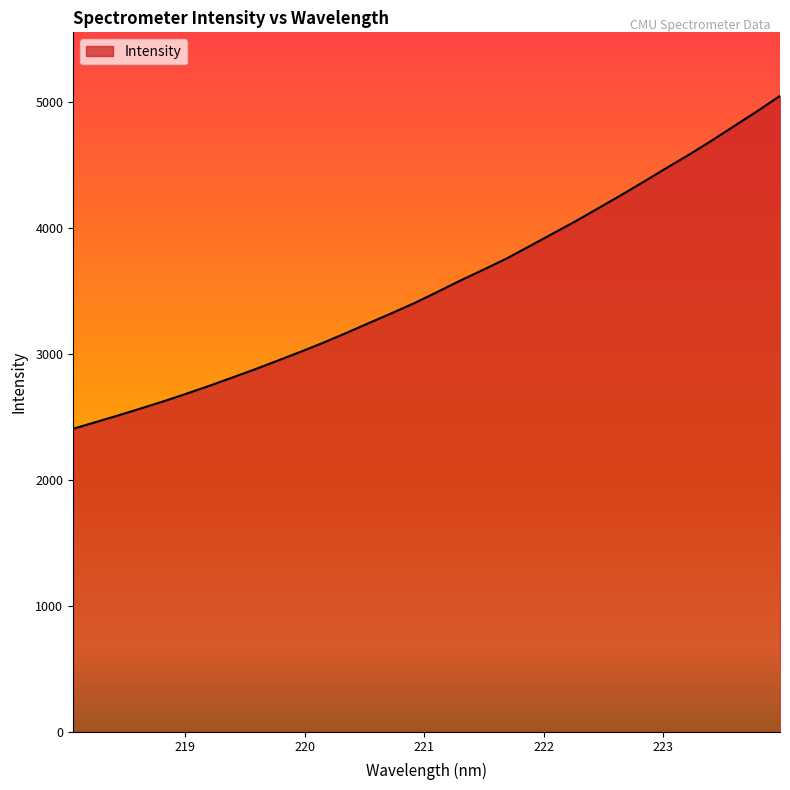

What is the difference between the maximum and minimum values?

2642.5